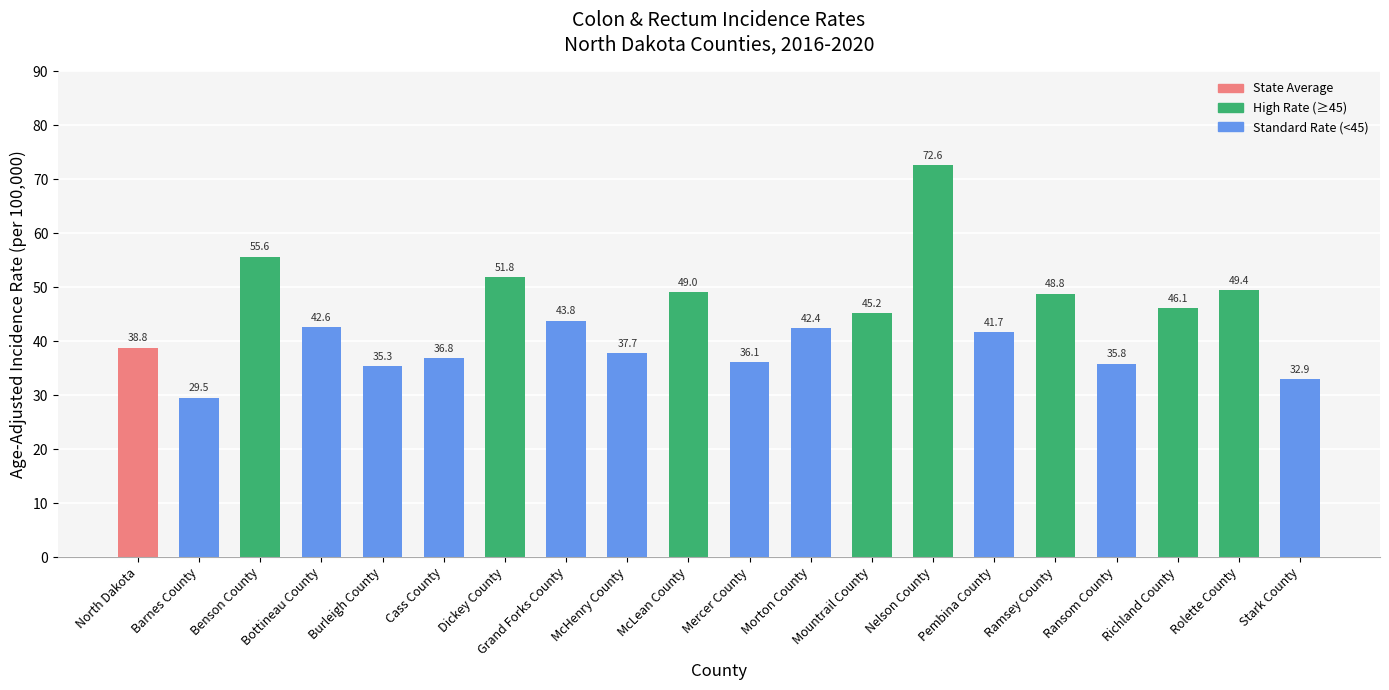

What is the sum of the values at Stark County and Benson County?

88.5